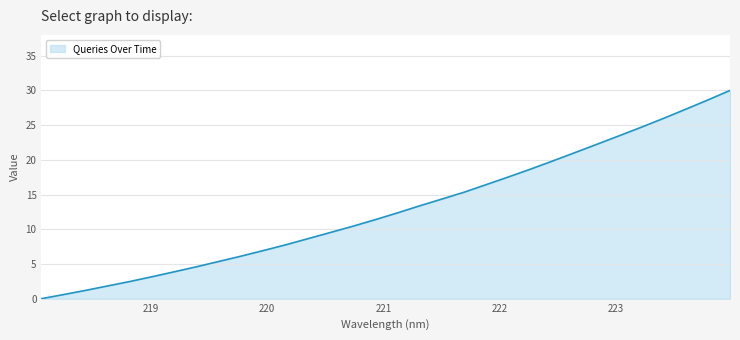

Reading left to right, extract all data points from this chart.

0.0	0.6	1.2	1.8	2.5	3.2	3.9	4.6	5.4	6.1	6.9	7.8	8.6	9.5	10.4	11.4	12.3	13.4	14.3	15.3	16.4	17.5	18.6	19.8	21.0	22.2	23.5	24.7	26.0	27.3	28.6	30.0